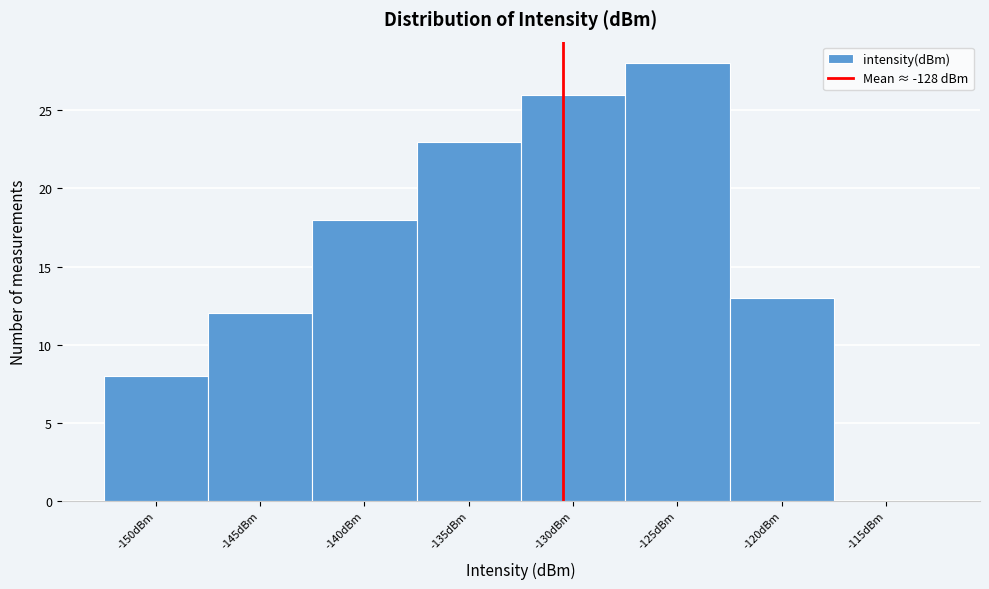

Reading left to right, list all the values displayed in this chart.

-150dBm=8	-145dBm=12	-140dBm=18	-135dBm=23	-130dBm=26	-125dBm=28	-120dBm=13	-115dBm=0